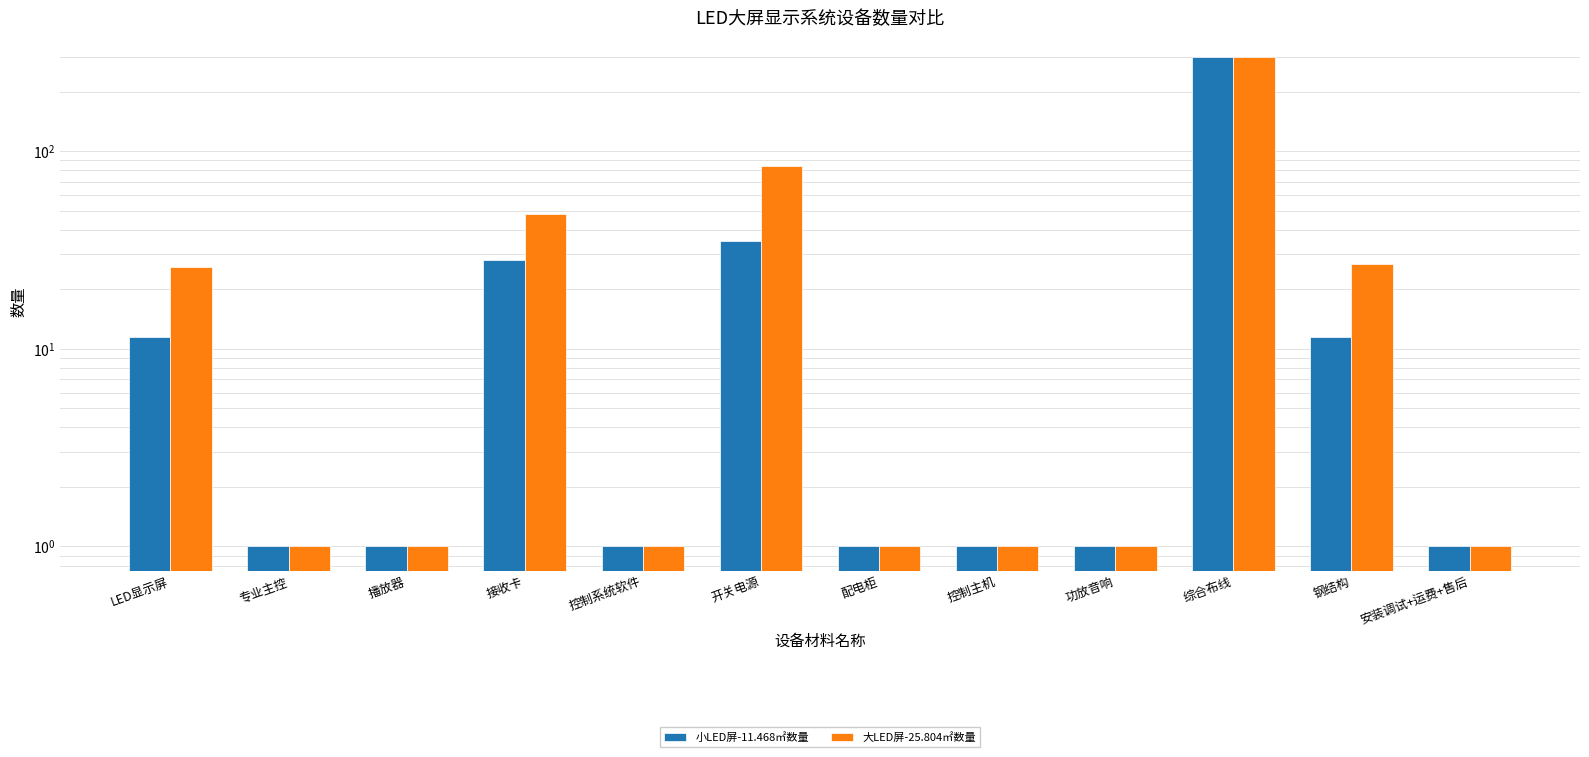

True or false: 小LED屏-11.468㎡数量 has a value of 0.3 at 控制系统软件.

False